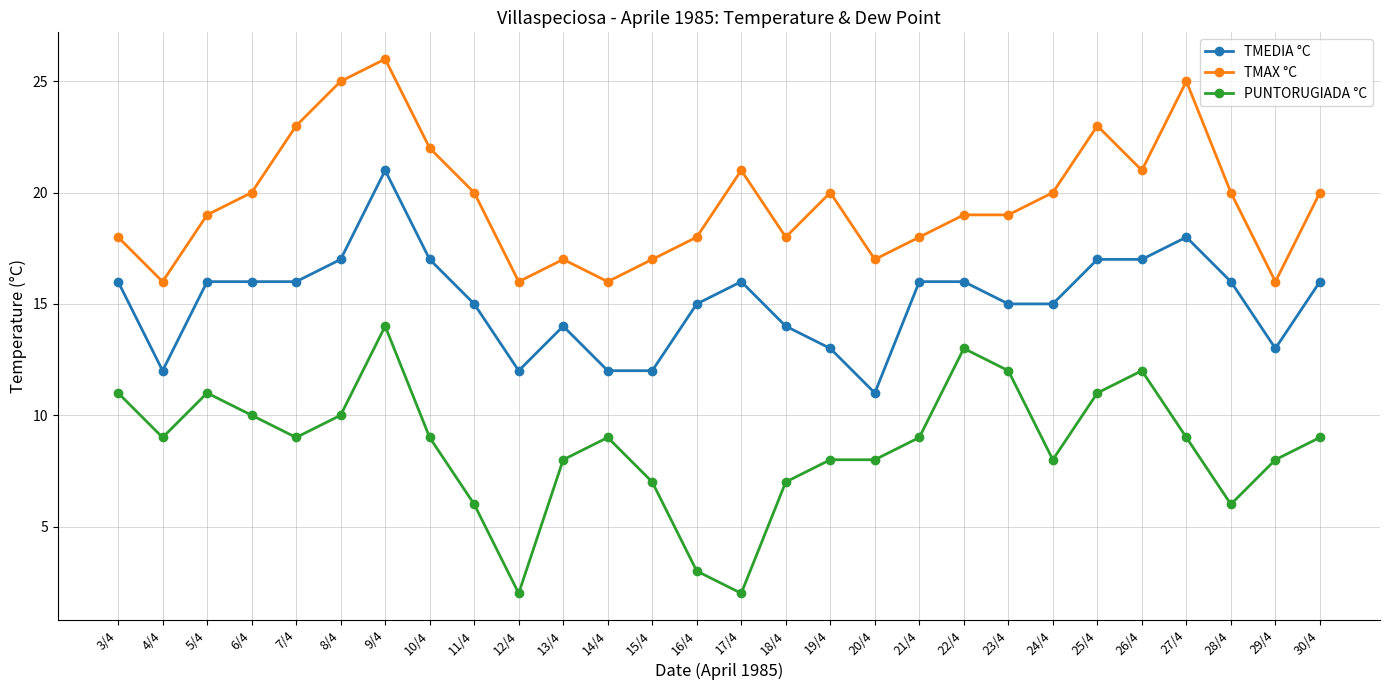

At which label does TMAX °C reach its peak?

9/4